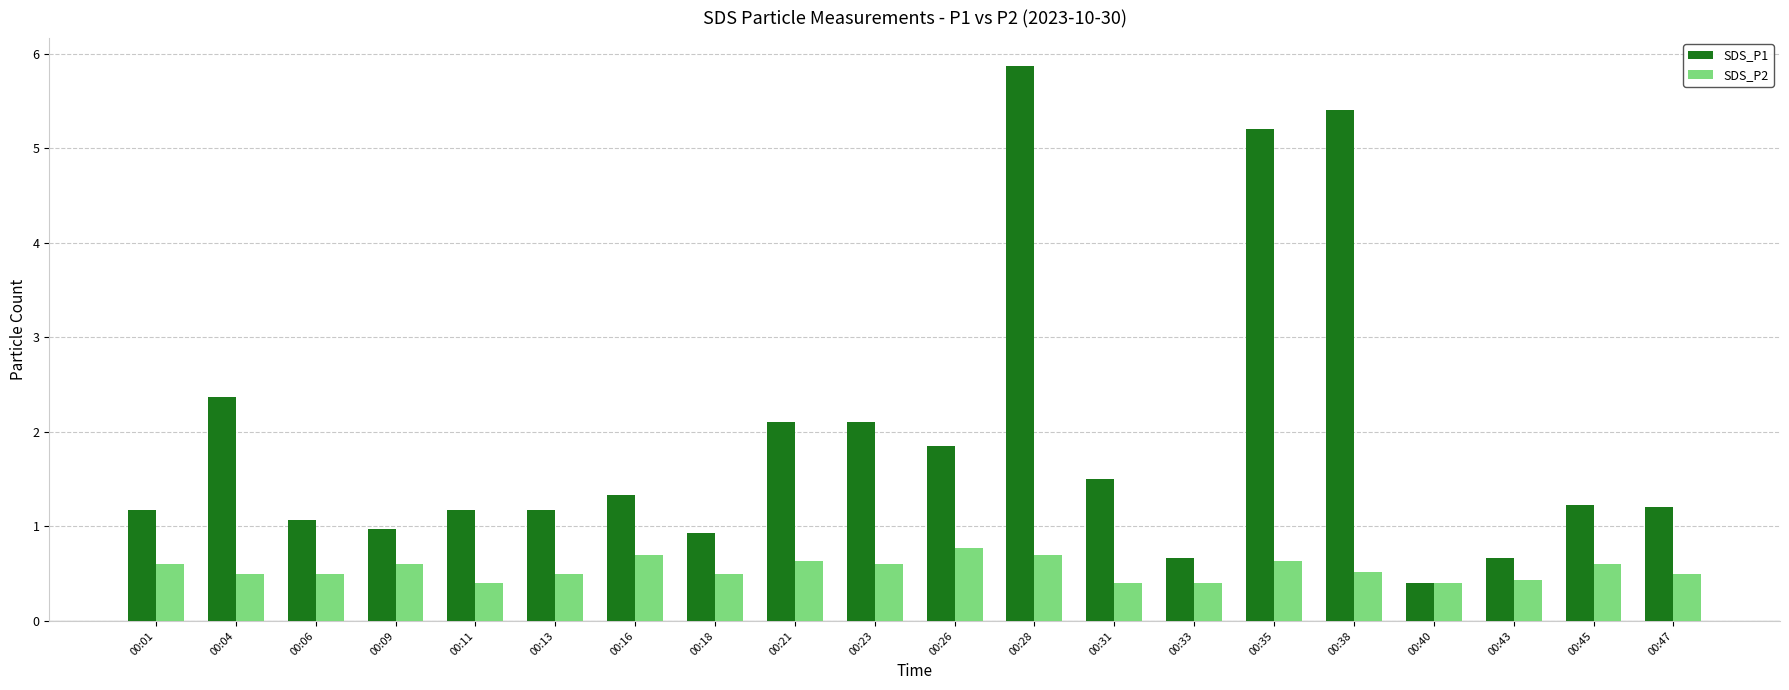

True or false: SDS_P1 has a value of 0.6 at 00:45.

False